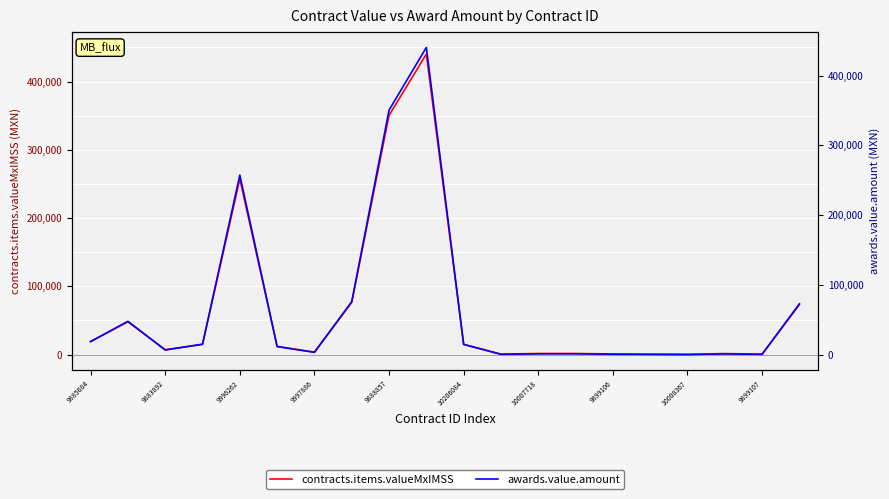

At which label does awards.value.amount first exceed 11925?

9885684